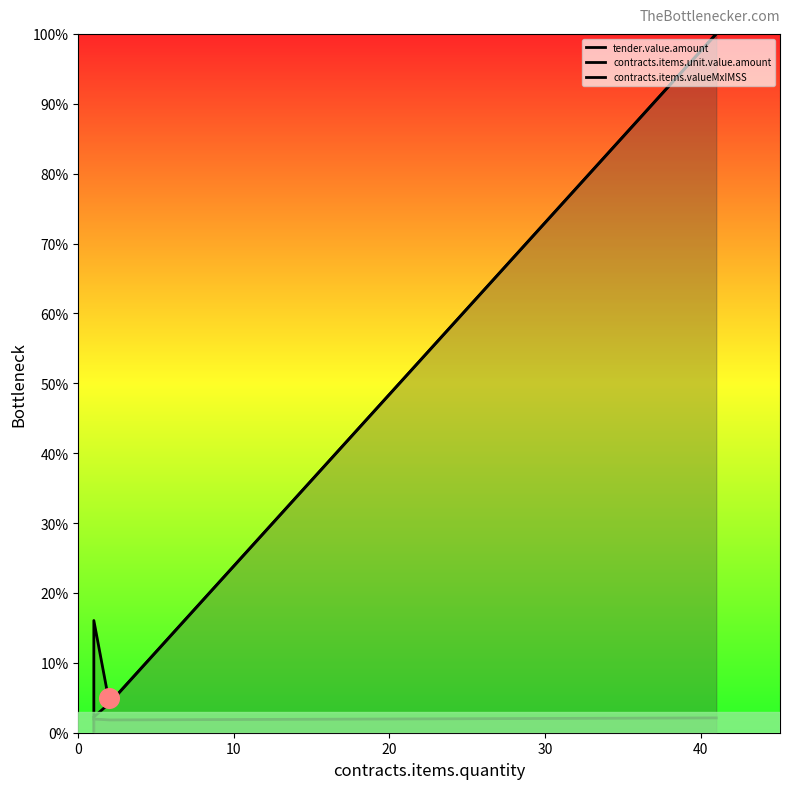

Which series reaches the minimum Y coordinate?

tender.value.amount